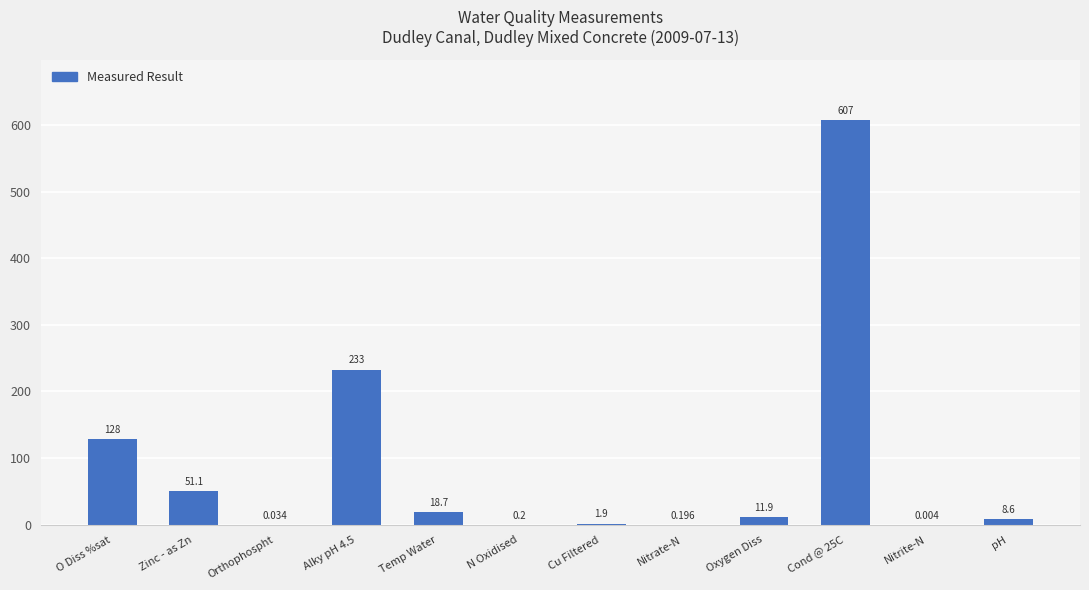

Where does the data first go above 11?

O Diss %sat